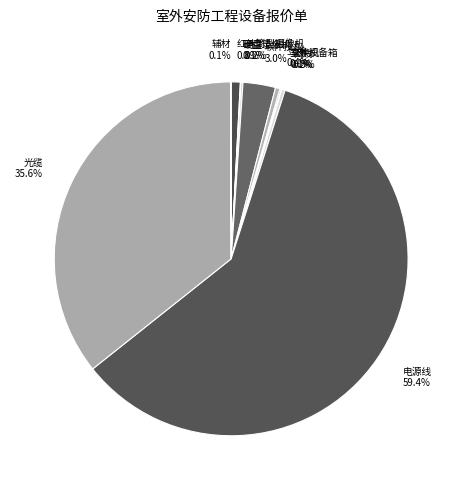

Does 网线 account for over 50% of the chart?

No